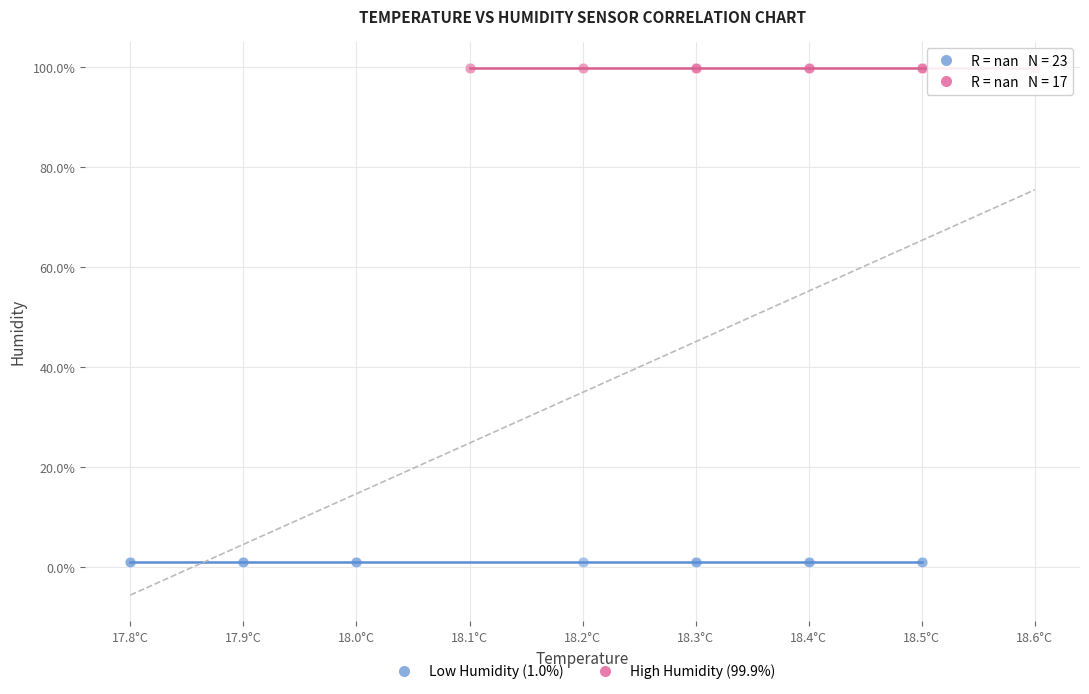

Which series contains the lowest Y value?

Low Humidity (1.0%)